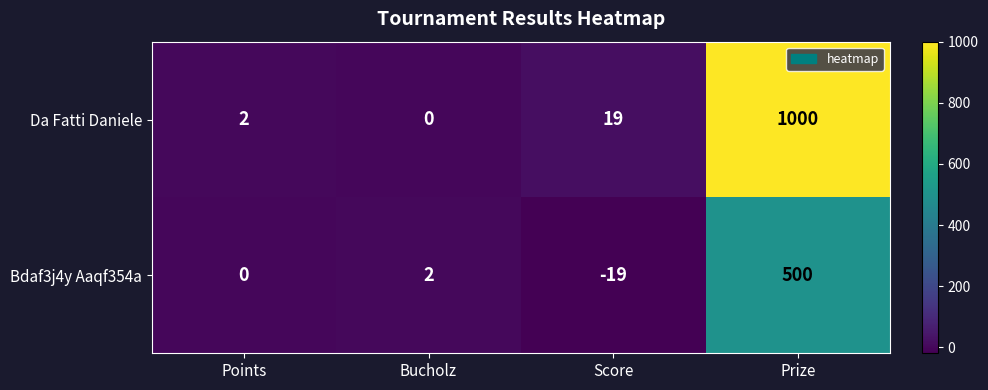

Which series has the largest range (max minus min)?

Da Fatti Daniele